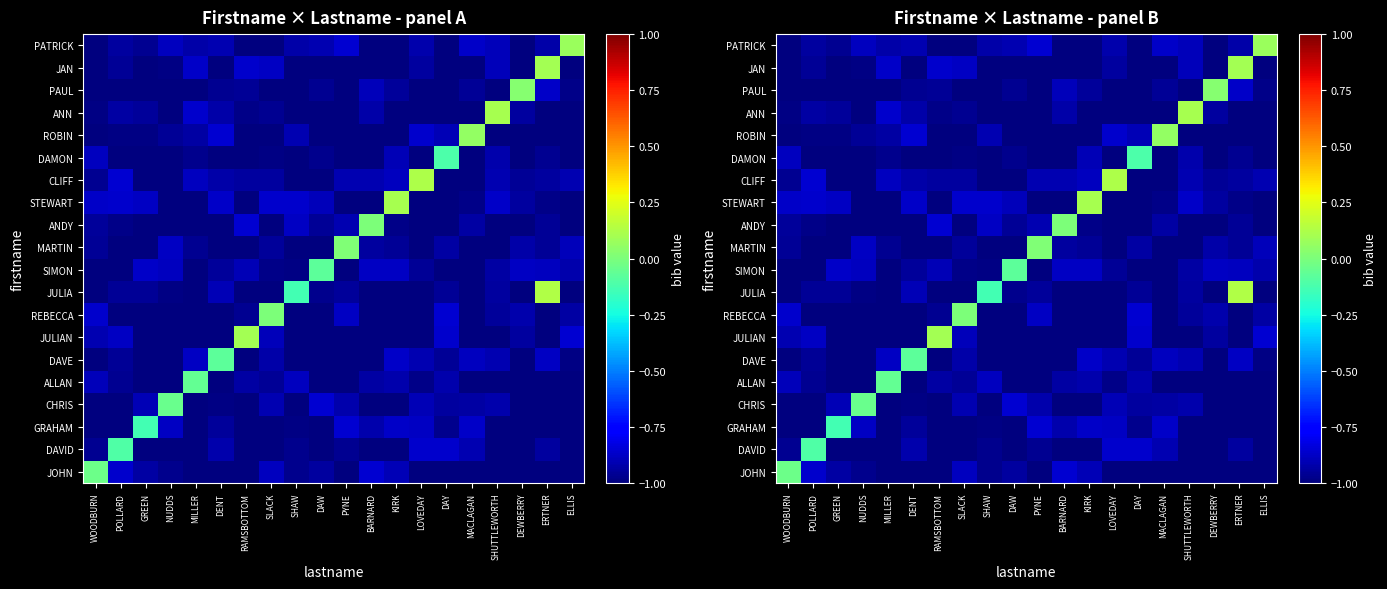

At which category is the sum across all series the highest?

ERTNER